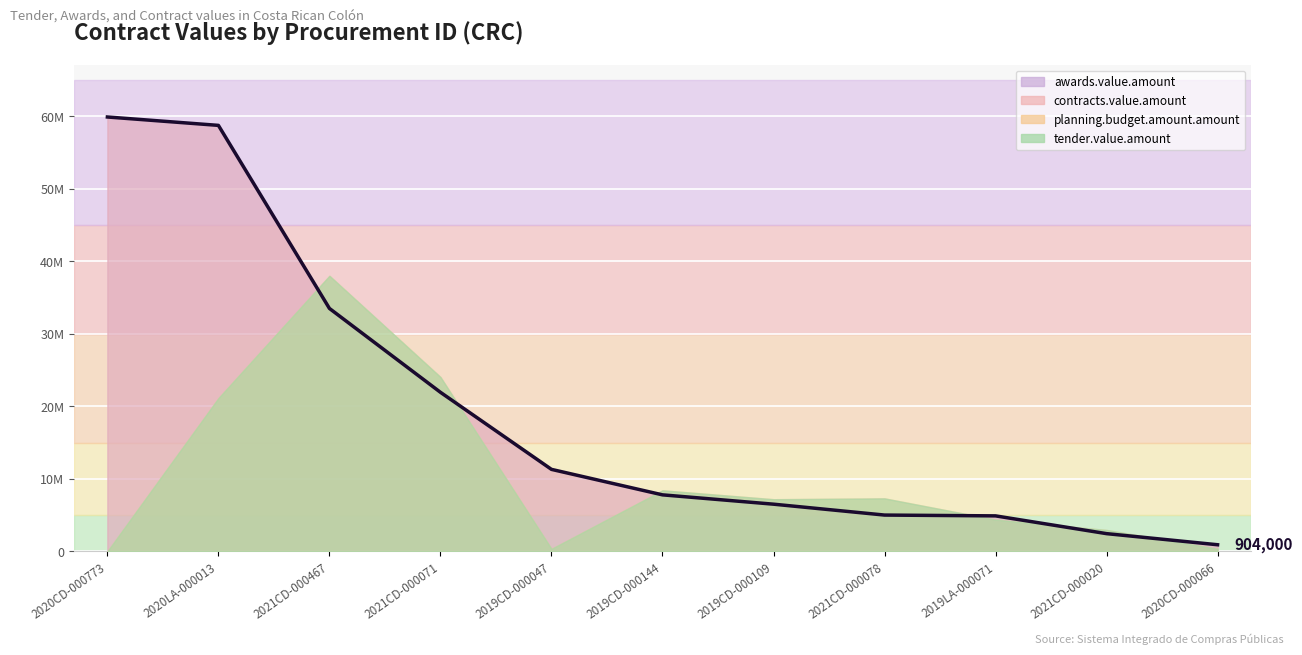

At which label does planning.budget.amount.amount reach its peak?

2021CD-000467